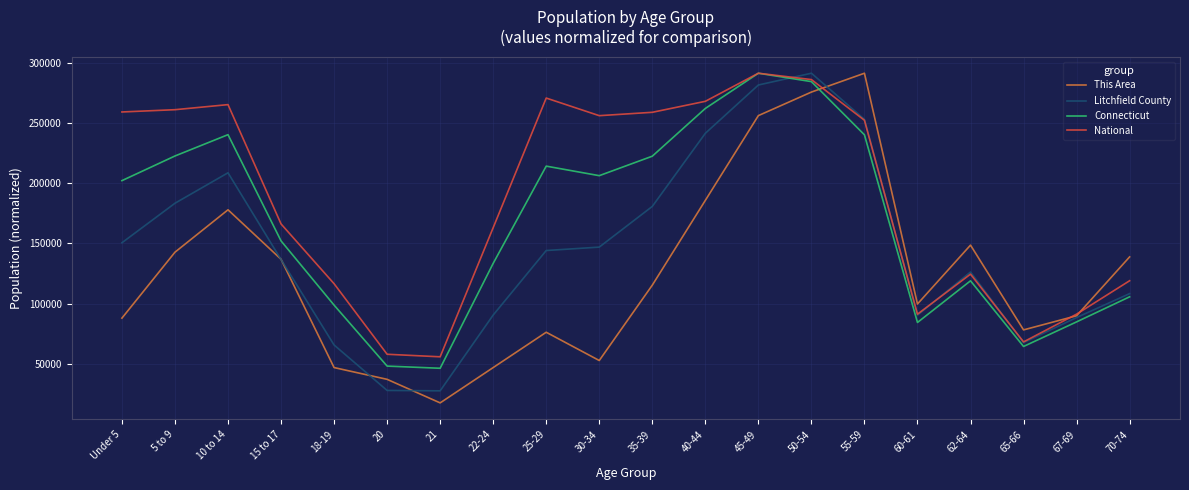

What is the spread (max minus min) of values at 10 to 14?

87325.3